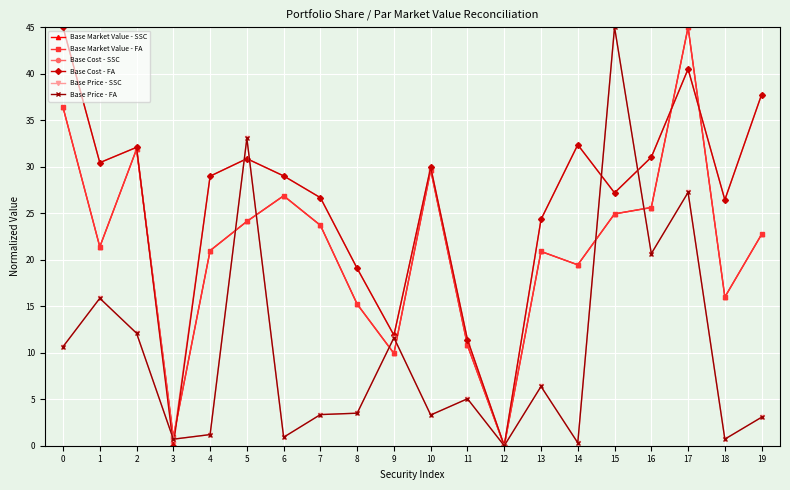

Where is the first local maximum for Base Price - FA?

1